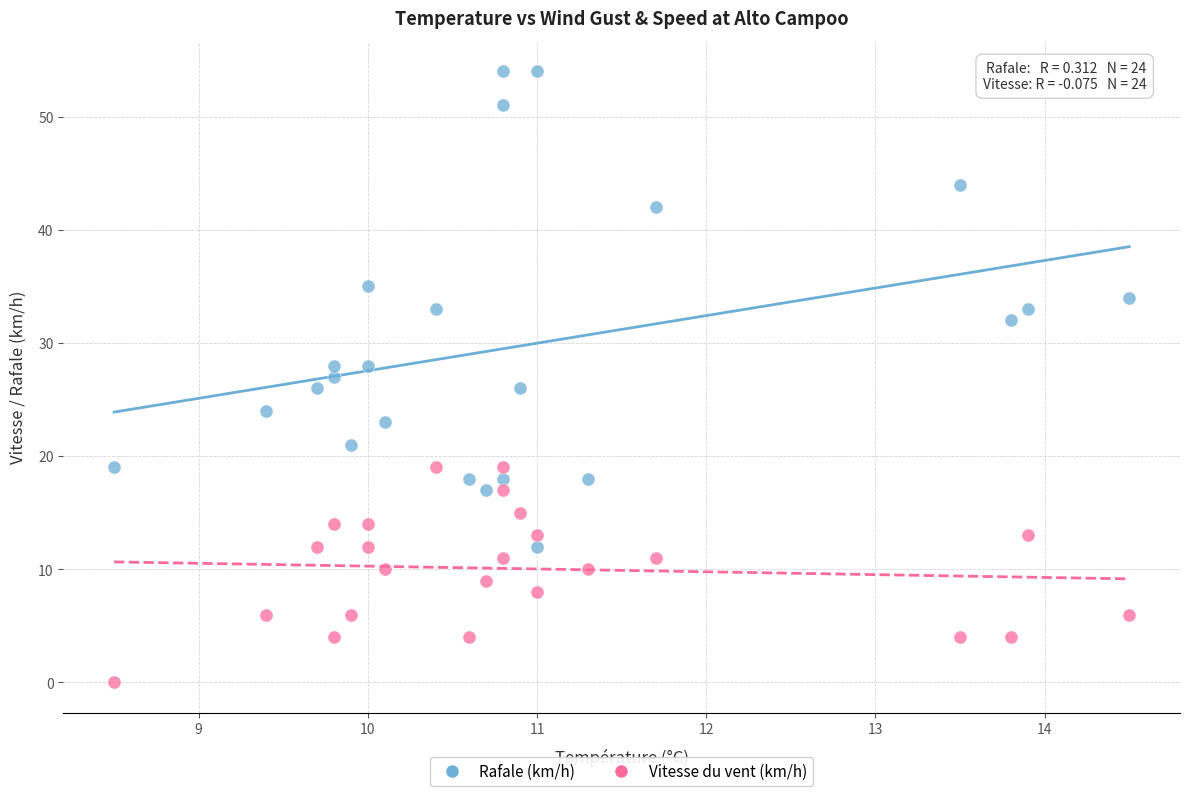

Which series contains the lowest Y value?

Vitesse du vent (km/h)